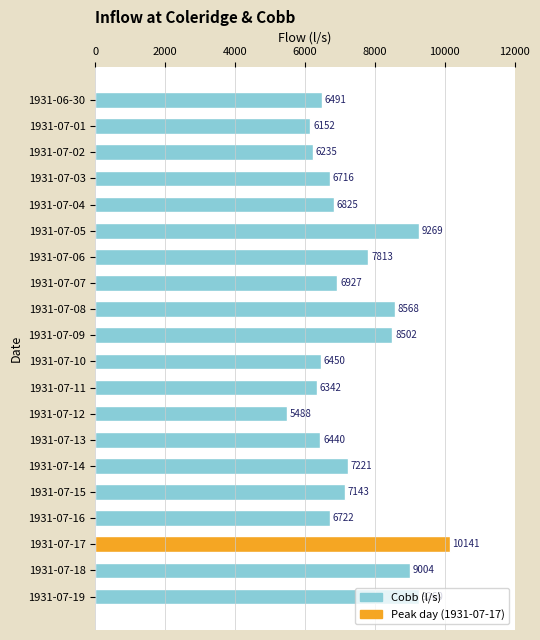

What is the smallest value displayed?

5488